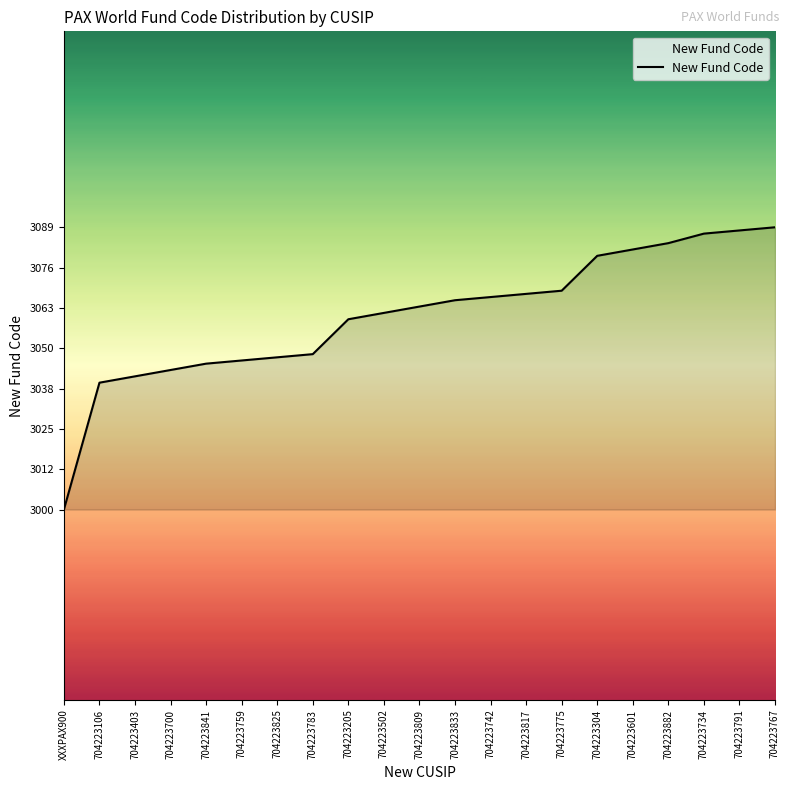

What is the difference between the values at 704223809 and 704223775?

5